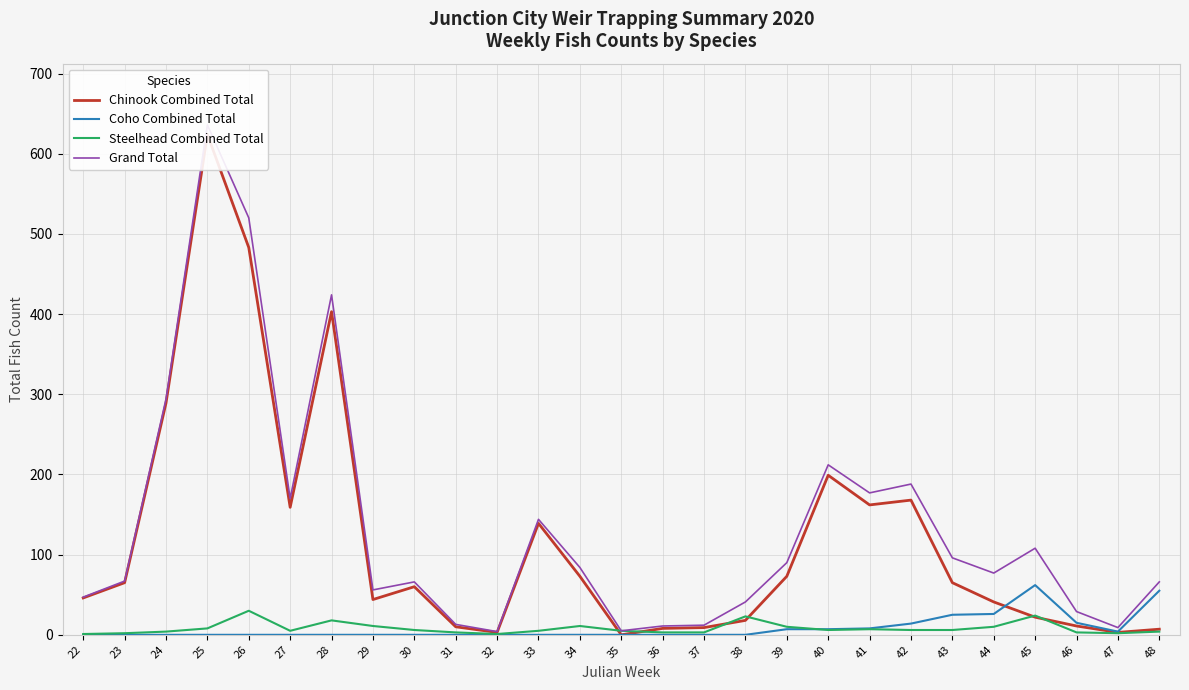

At how many categories does at least one series exceed 214?

4